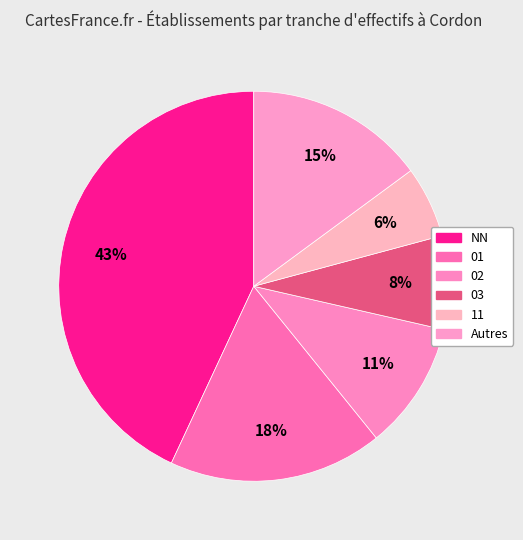

How many slices are in this pie chart?

6